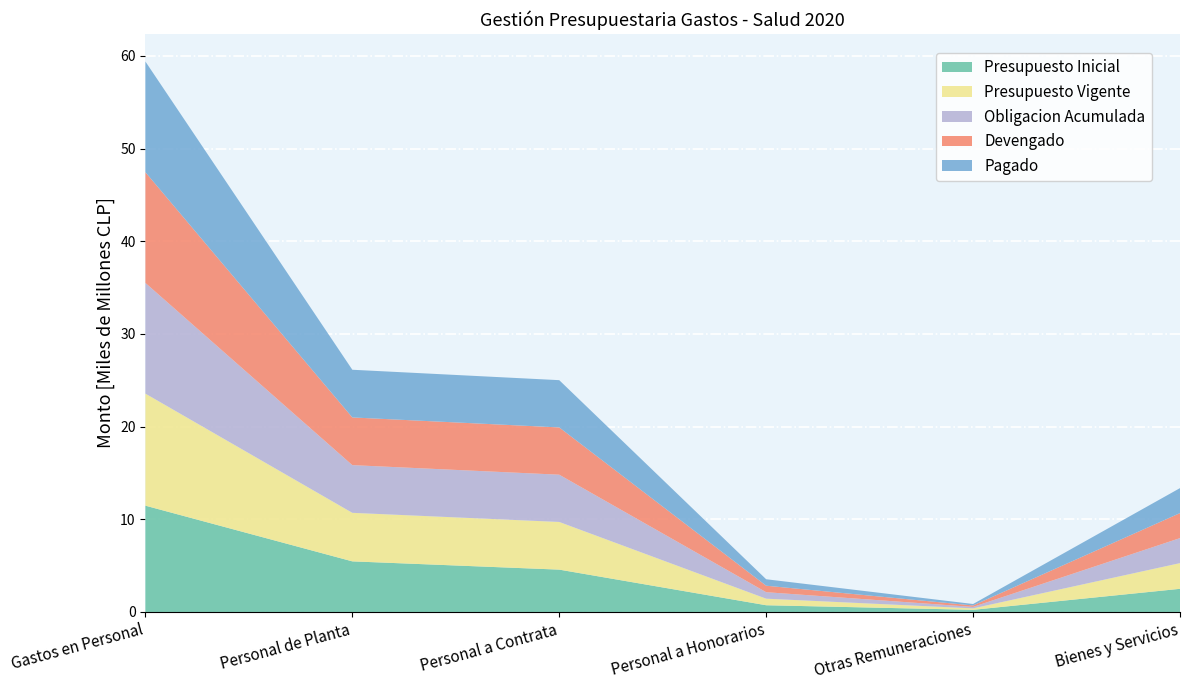

Reading left to right, what are all the values shown in this chart?

Presupuesto Inicial: Gastos en Personal=11472362318	Personal de Planta=5463004640	Personal a Contrata=4571357678	Personal a Honorarios=728879082	Otras Remuneraciones=234103365	Bienes y Servicios=2499893559
Presupuesto Vigente: Gastos en Personal=12090662755	Personal de Planta=5238004640	Personal a Contrata=5144483360	Personal a Honorarios=708174756	Otras Remuneraciones=157217892	Bienes y Servicios=2774609618
Obligacion Acumulada: Gastos en Personal=11946031890	Personal de Planta=5146616452	Personal a Contrata=5099753368	Personal a Honorarios=699661070	Otras Remuneraciones=157217892	Bienes y Servicios=2697574883
Devengado: Gastos en Personal=11944658653	Personal de Planta=5145536452	Personal a Contrata=5099753368	Personal a Honorarios=698581070	Otras Remuneraciones=157217892	Bienes y Servicios=2697574883
Pagado: Gastos en Personal=11944658653	Personal de Planta=5145536452	Personal a Contrata=5099753368	Personal a Honorarios=698581070	Otras Remuneraciones=157217892	Bienes y Servicios=2697574883